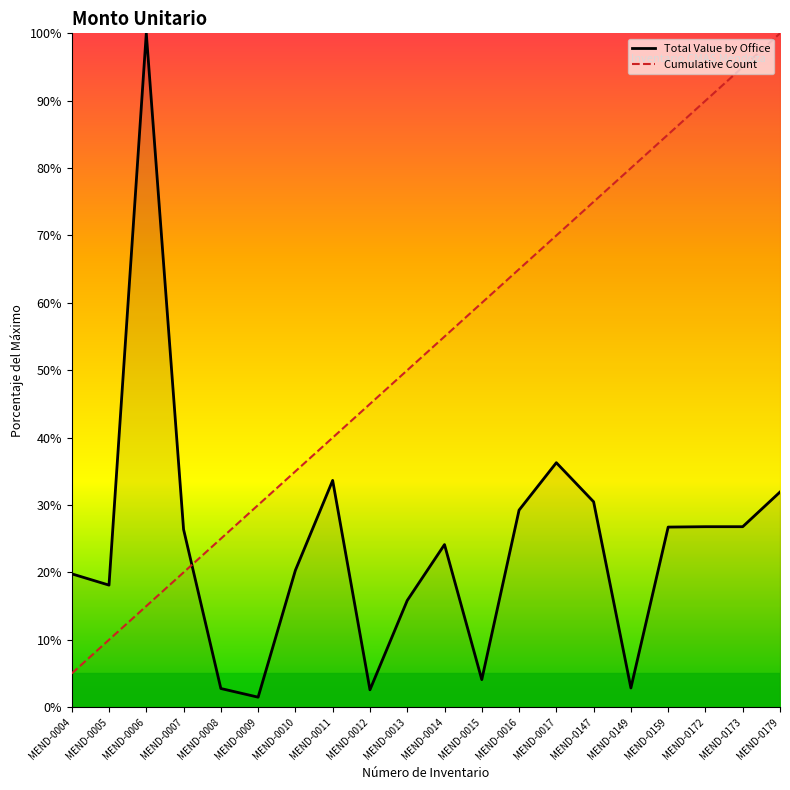

True or false: Cumulative Count has more than 2 points higher than both neighbors.

False